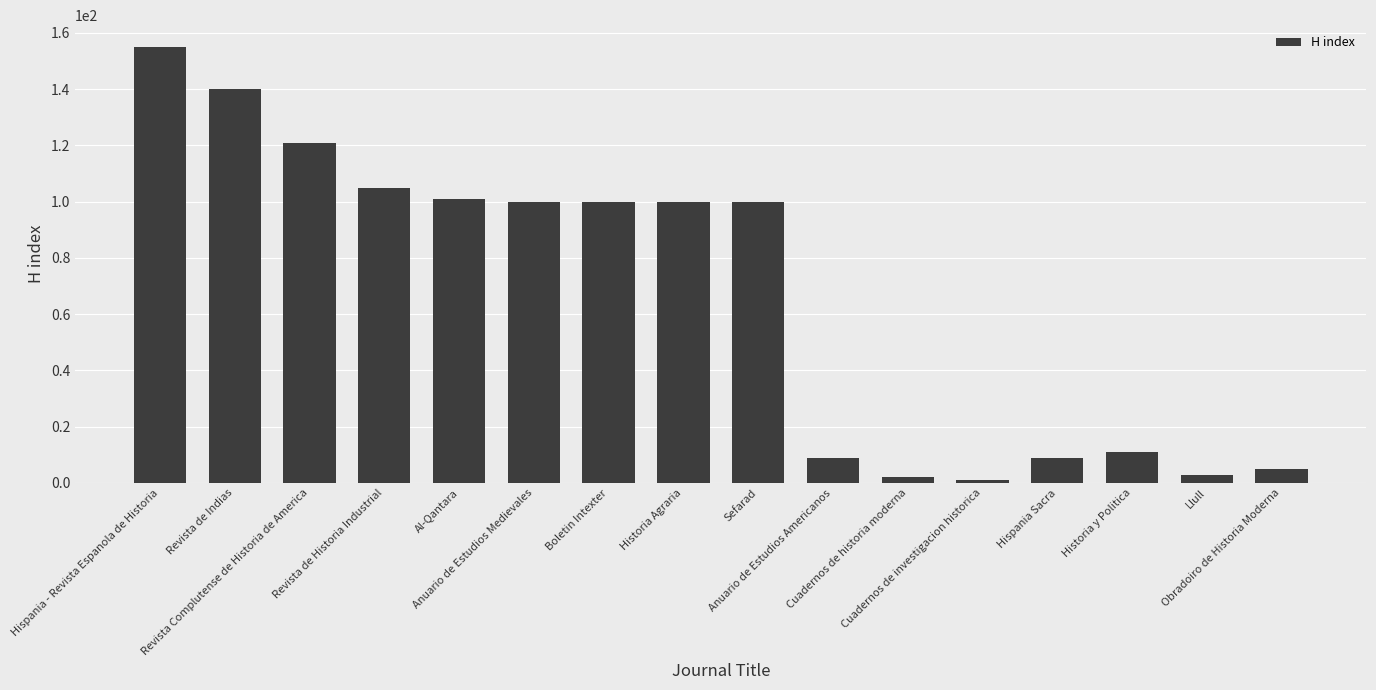

What is the difference between the second highest and minimum values?

139